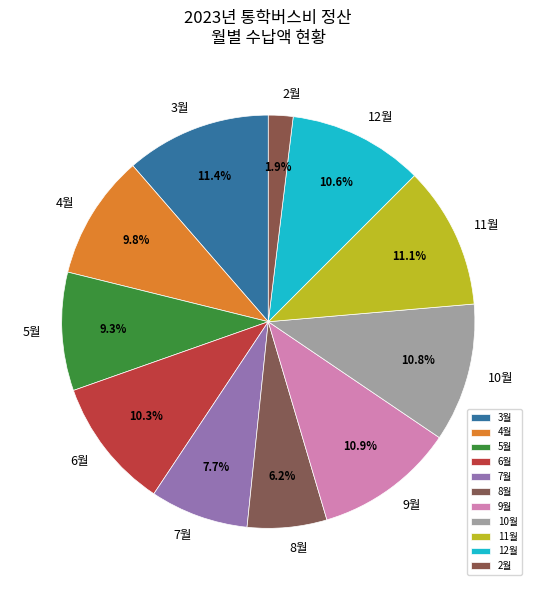

True or false: 6월 accounts for 2% of the total.

False